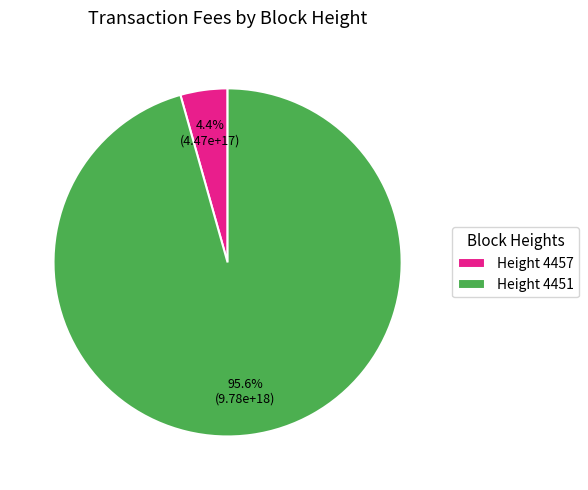

Rank the categories by value from lowest to highest.

Height 4457, Height 4451